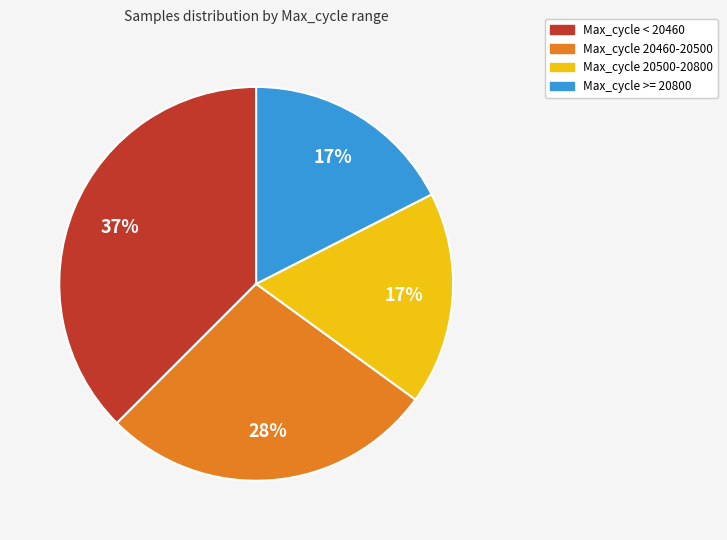

Is there a majority slice in this chart?

No